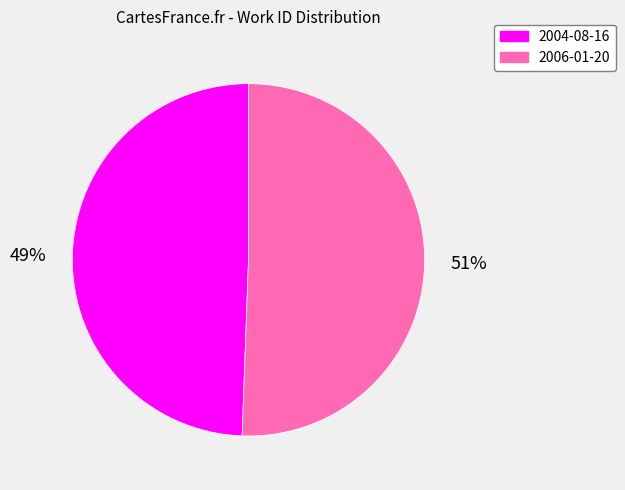

Between 2006-01-20 and 2004-08-16, which is larger?

2006-01-20